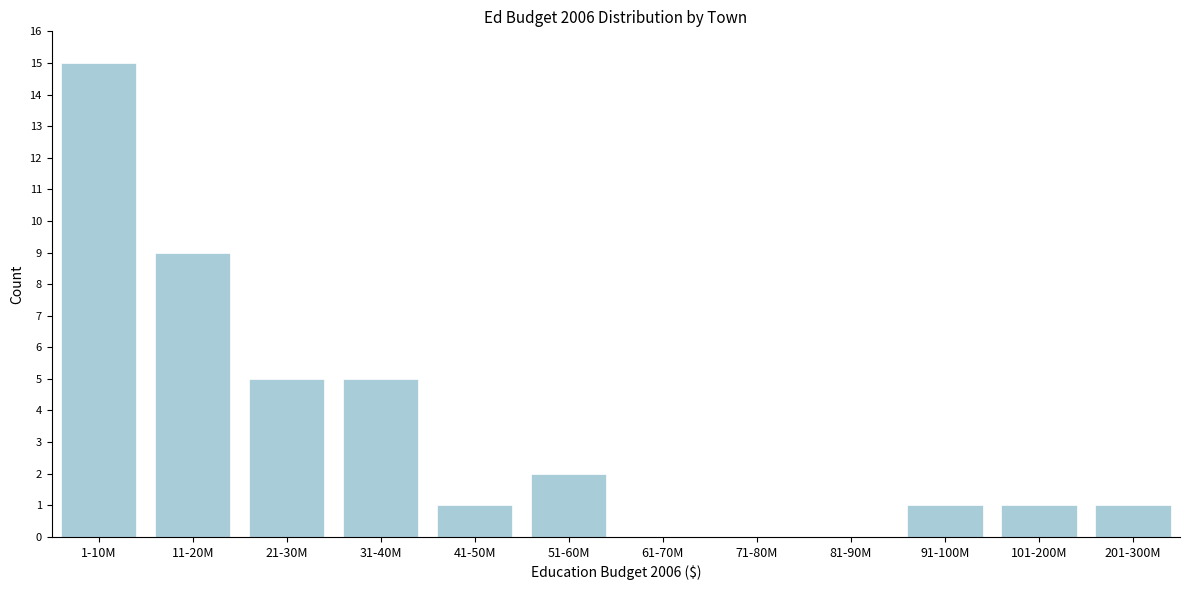

Reading left to right, transcribe all the data shown in this chart.

1-10M=15	11-20M=9	21-30M=5	31-40M=5	41-50M=1	51-60M=2	61-70M=0	71-80M=0	81-90M=0	91-100M=1	101-200M=1	201-300M=1